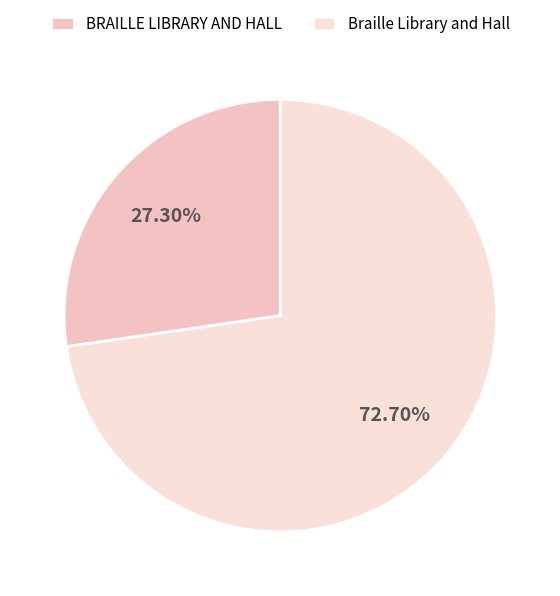

Does Braille Library and Hall account for over 50% of the chart?

Yes